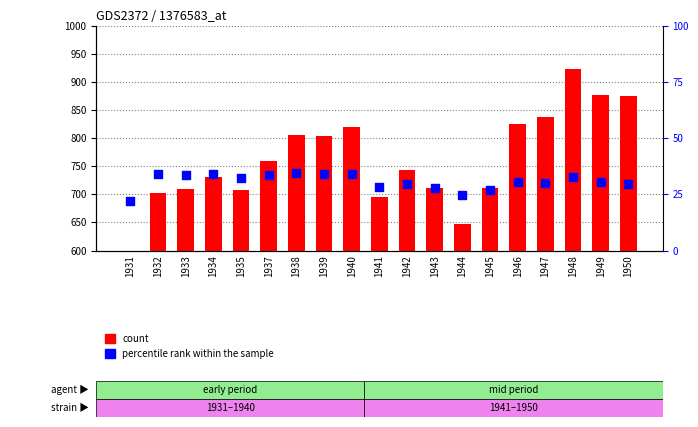

Which series contains the lowest Y value?

percentile rank within the sample